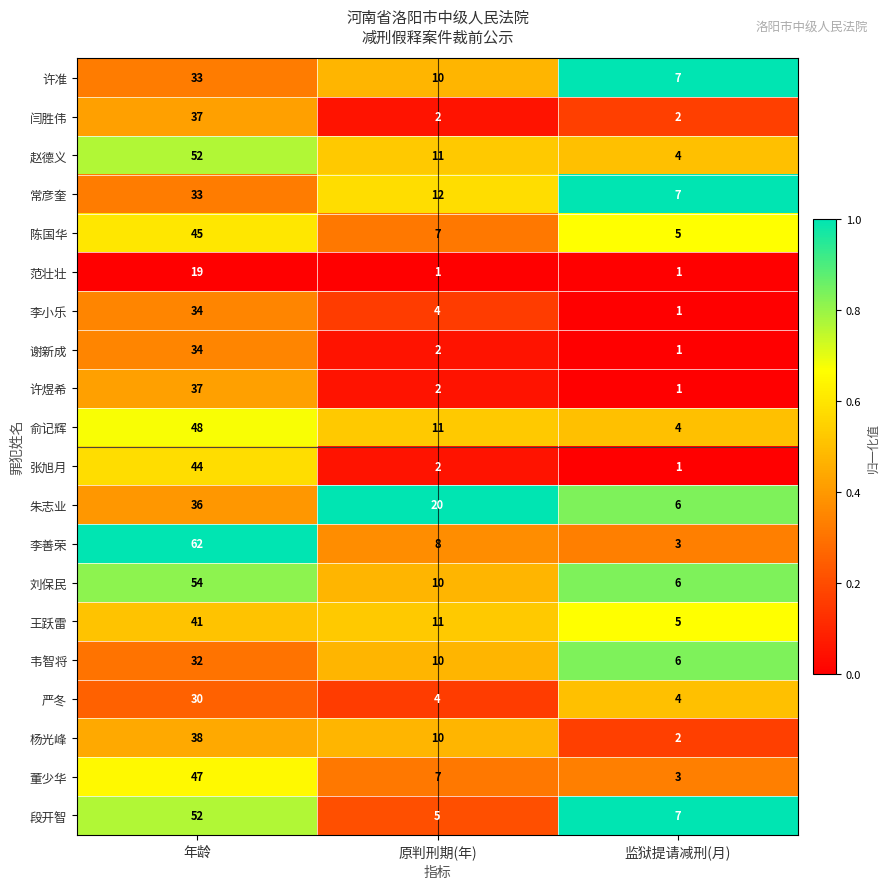

Between 年龄 and 原判刑期(年), which series saw the biggest shift?

李善荣